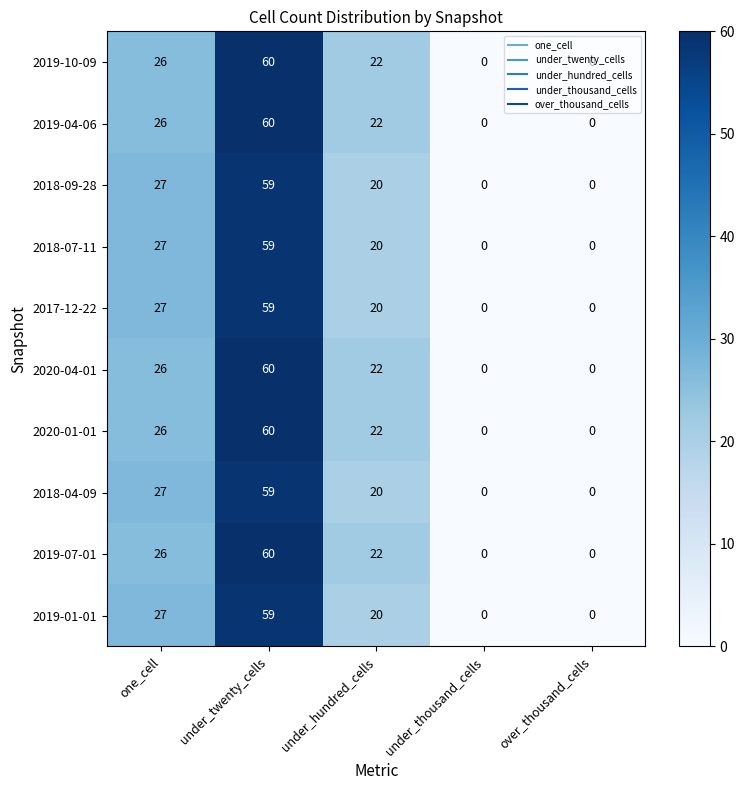

What is the difference between the 2017-12-22 values at one_cell and under_hundred_cells?

7